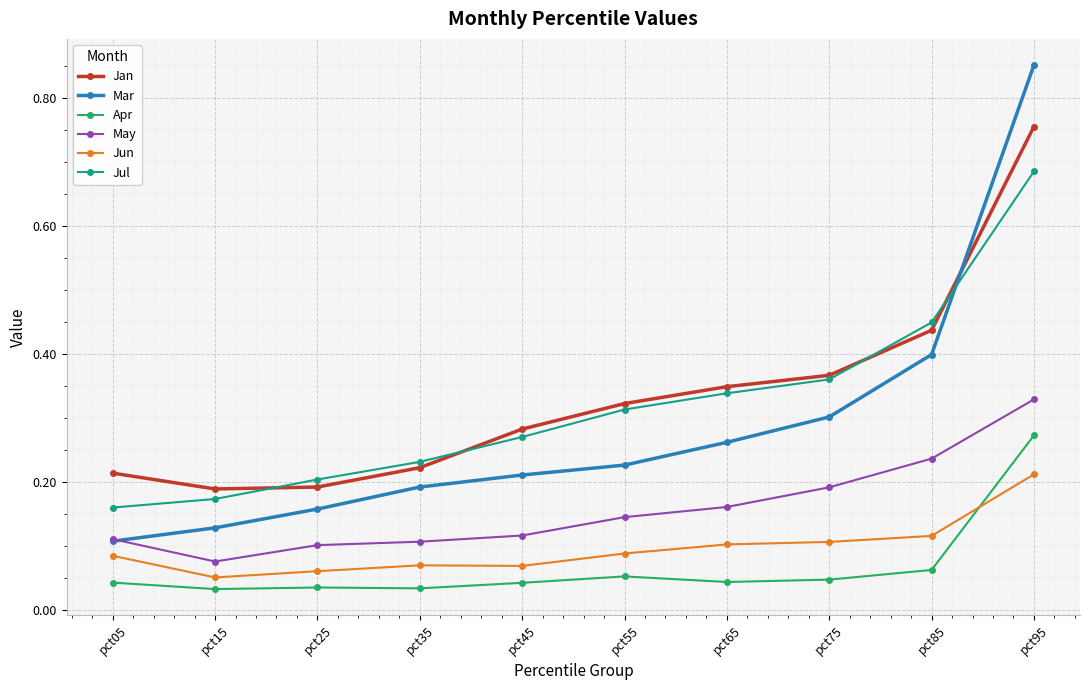

Count the Apr values in the range 0 to 1.

10